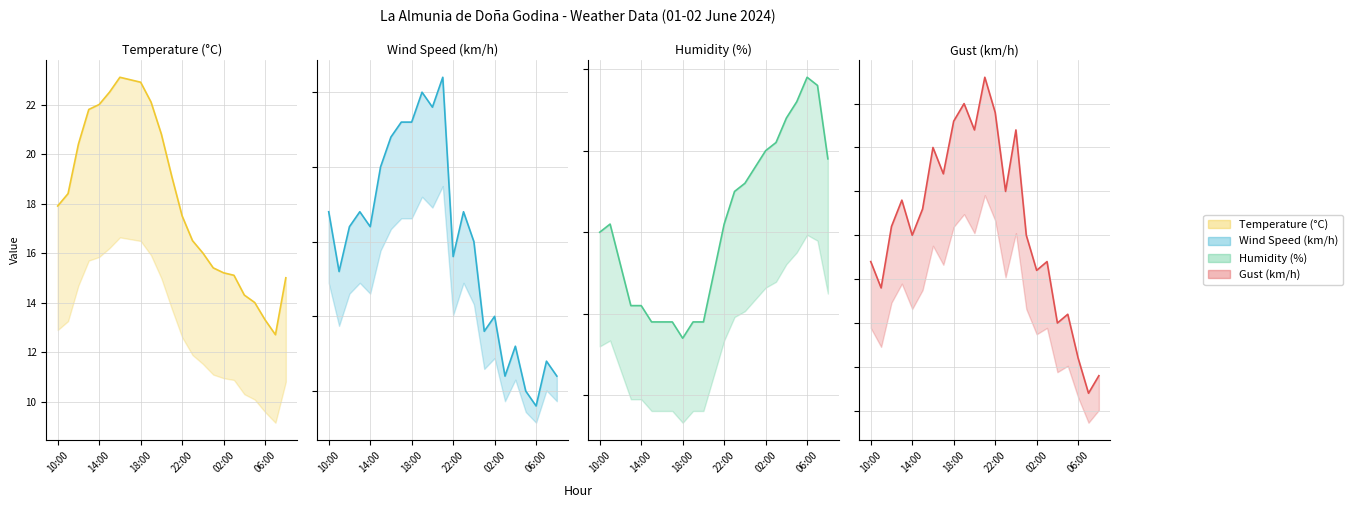

Which series has the largest total across all categories?

Humidity (%)